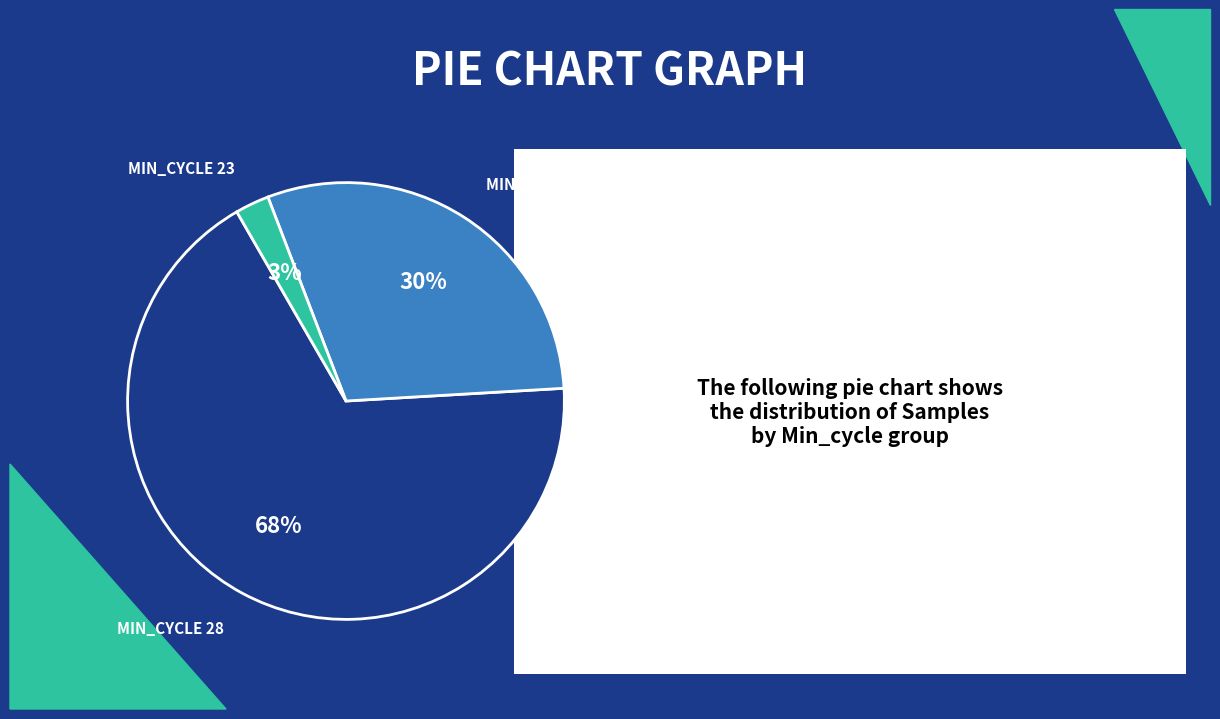

Count the number of slices in the pie.

3